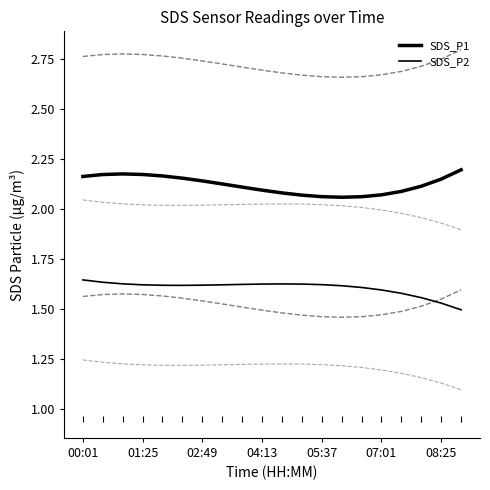

Which series changed the most between 12 and 17?

SDS_P2